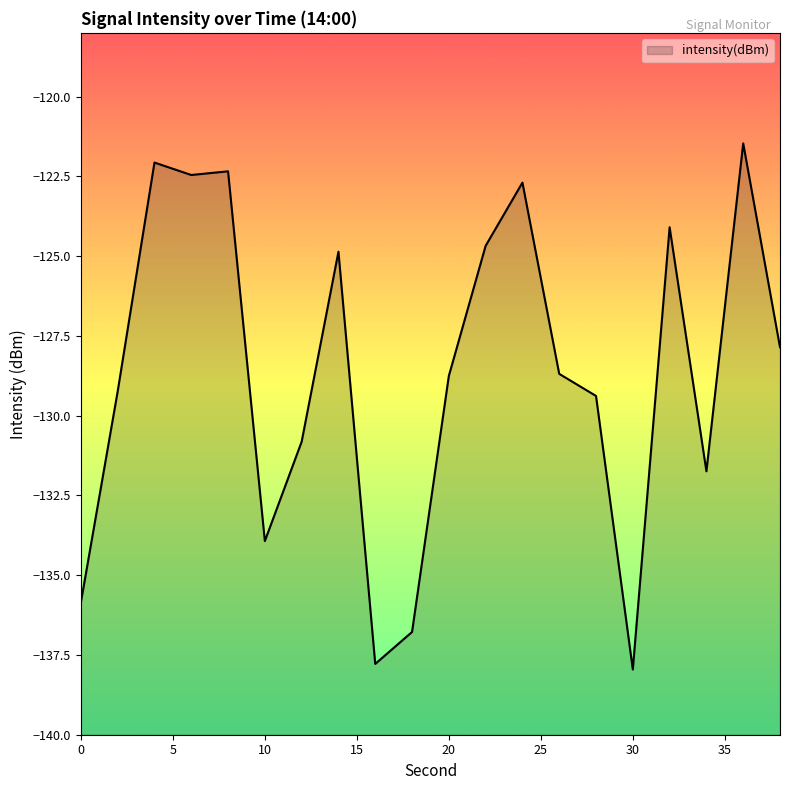

What is the value of the 9th point from the left?

-137.8